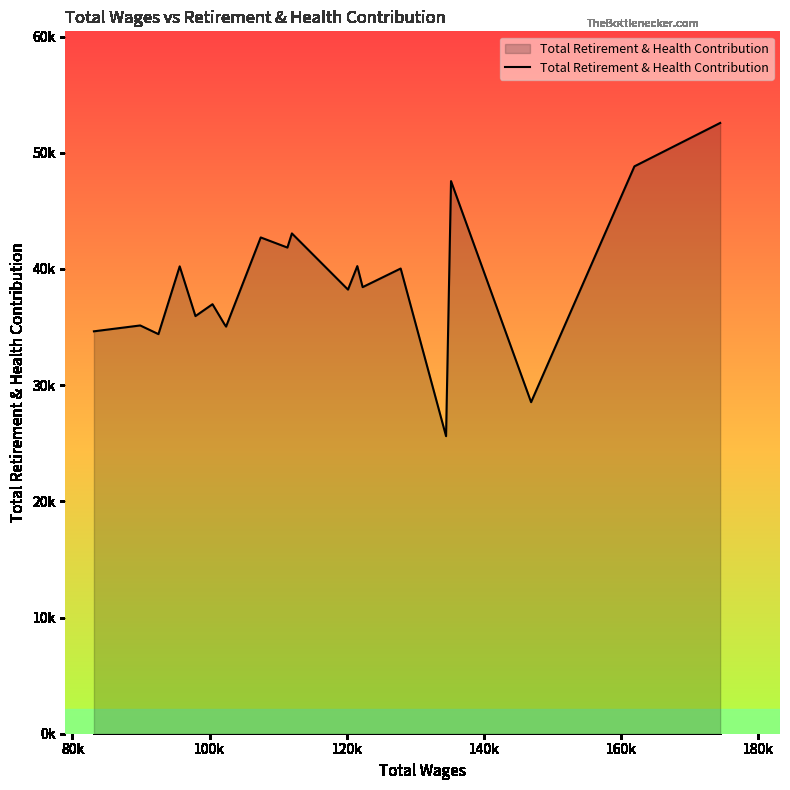

How many points are higher than both their immediate neighbors (excluding endpoints)?

8